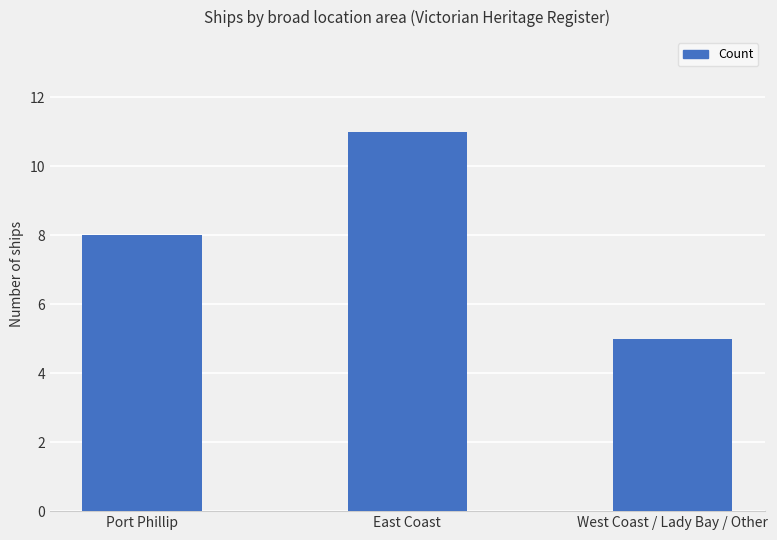

Reading left to right, list all the values displayed in this chart.

Port Phillip=8	East Coast=11	West Coast / Lady Bay / Other=5